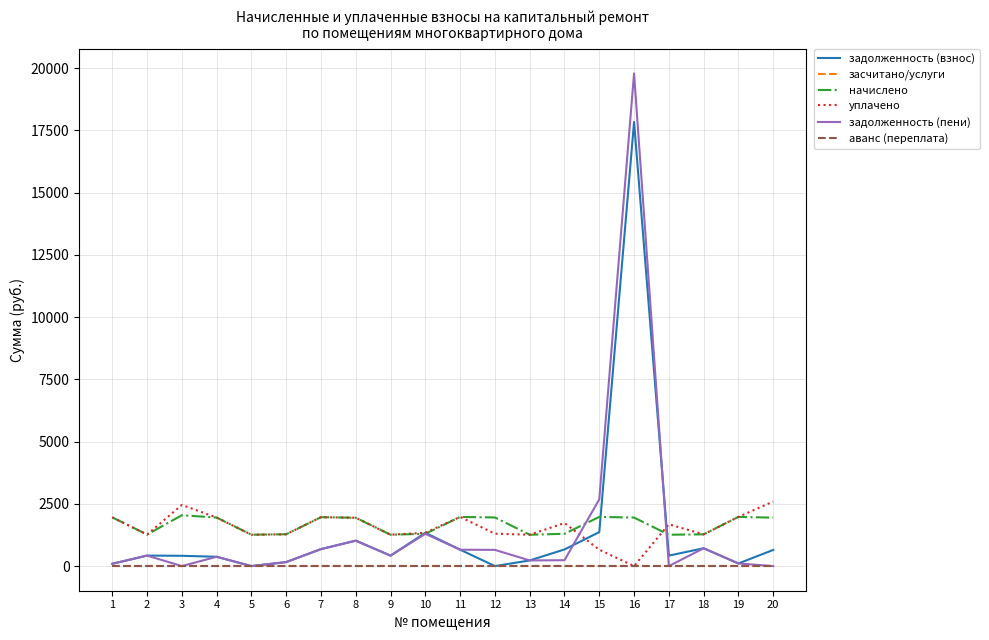

Is the value of задолженность (пени) at 1 greater than the value of аванс (переплата) at 16?

Yes